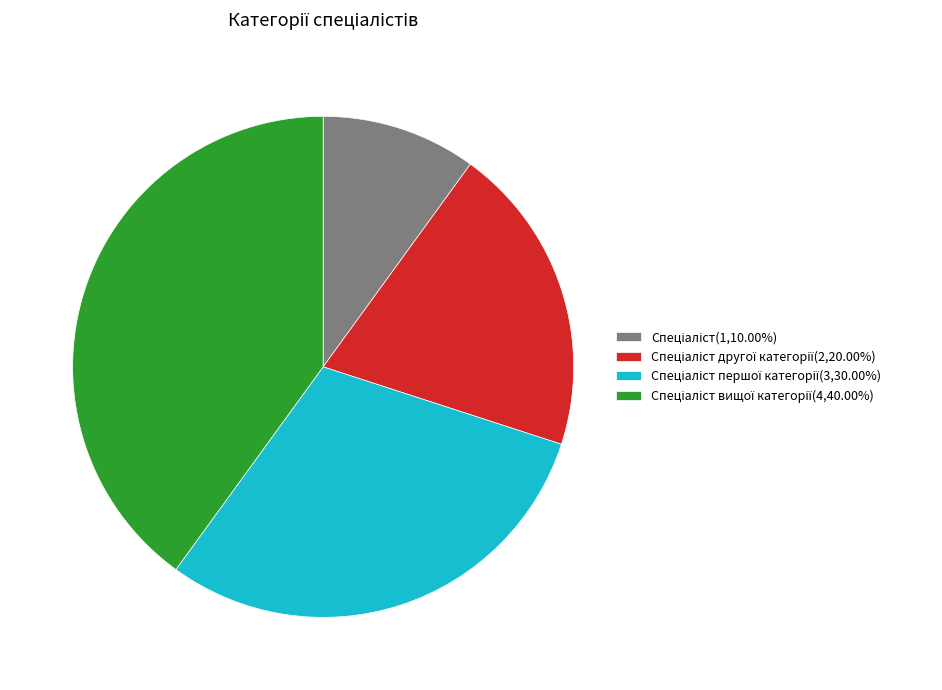

Count the number of slices in the pie.

4